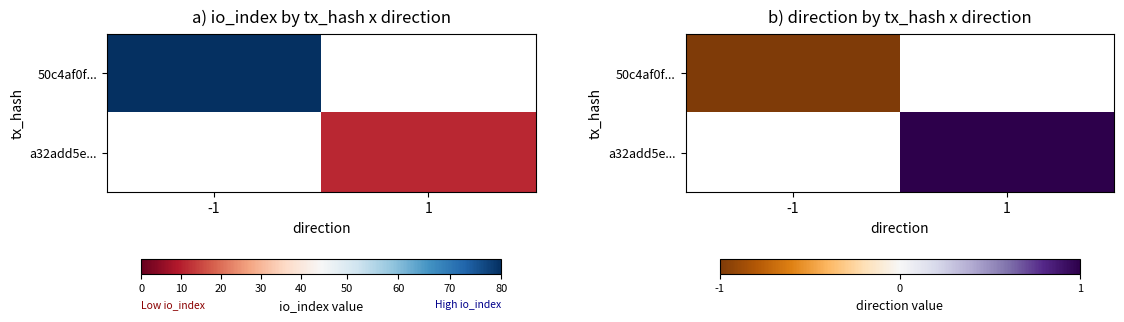

At which label is 50c4af0f... closest to 0?

1